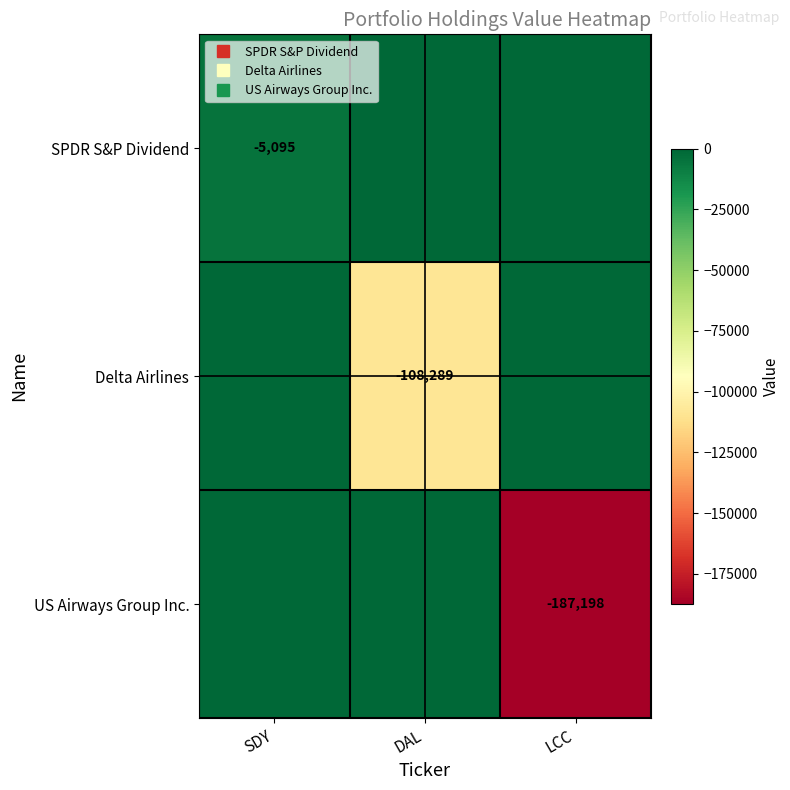

At which label does SPDR S&P Dividend reach its peak?

DAL